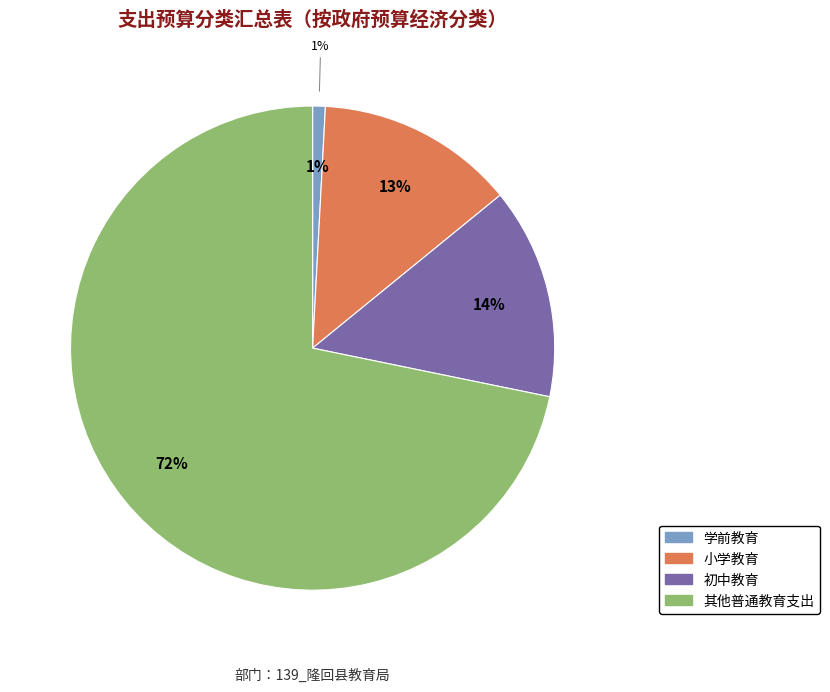

To the nearest percent, what portion does 初中教育 represent?

14%